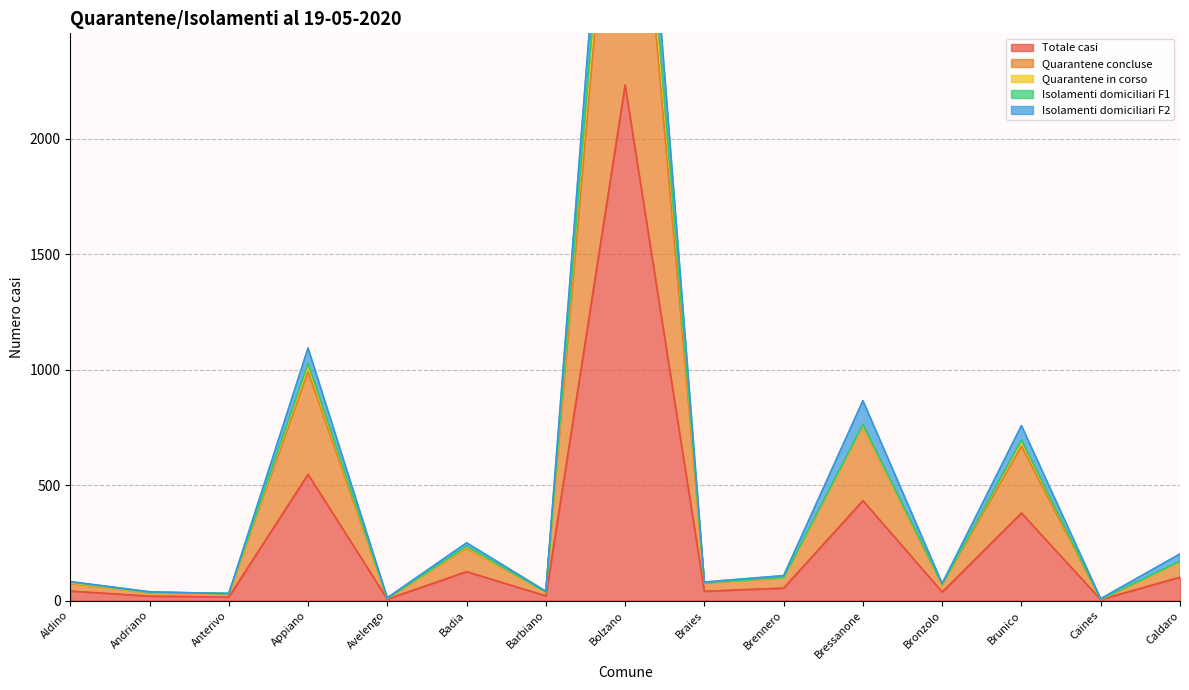

At which category does the chart reach its minimum across all series?

Caines